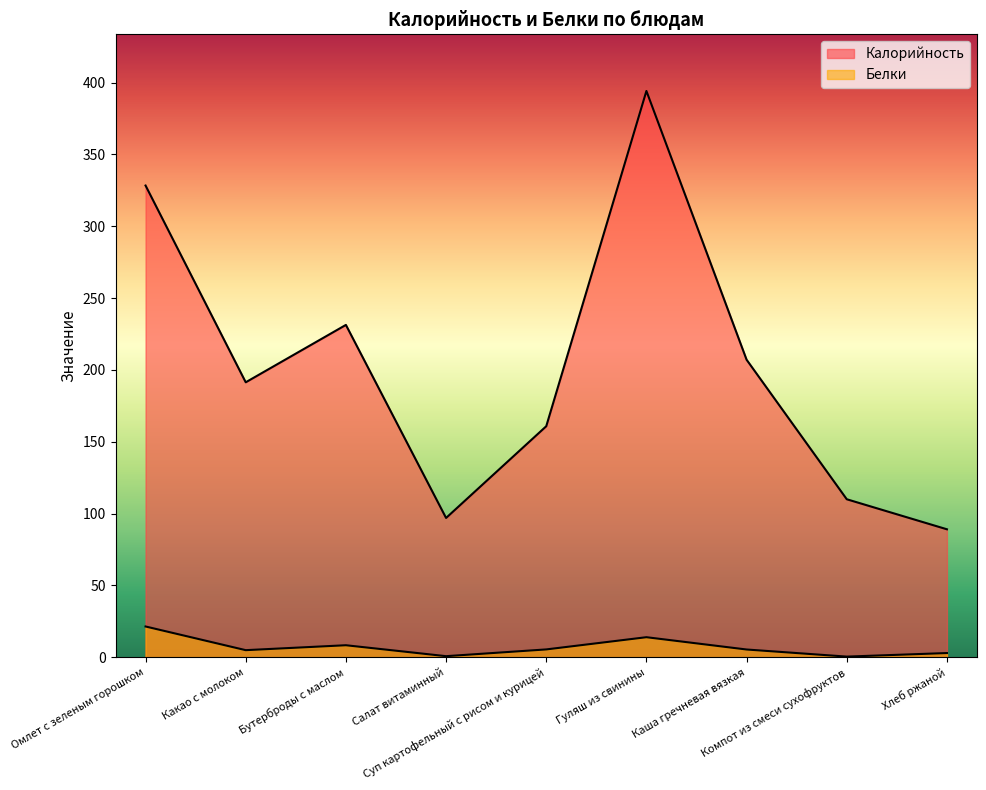

Which has a higher value, Компот из смеси сухофруктов or Каша гречневая вязкая?

Каша гречневая вязкая